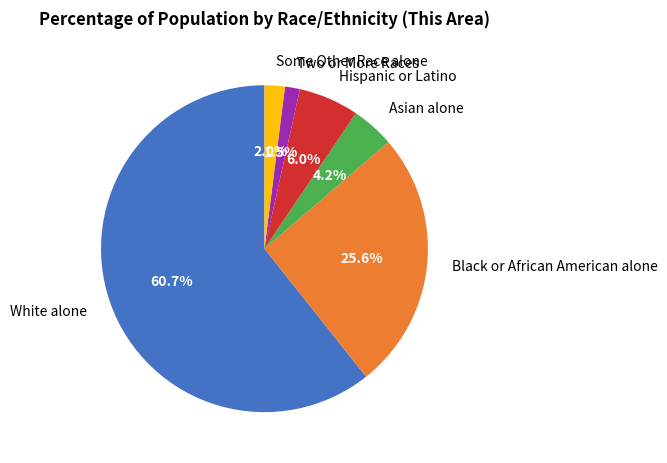

What percentage is NOT represented by Two or More Races?

98.5%